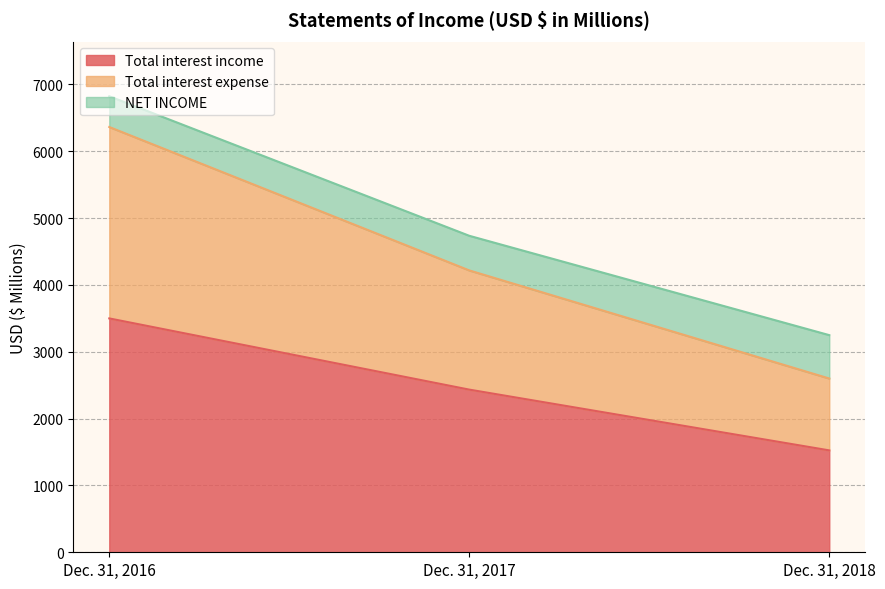

At which category is the sum across all series the highest?

Dec. 31, 2016